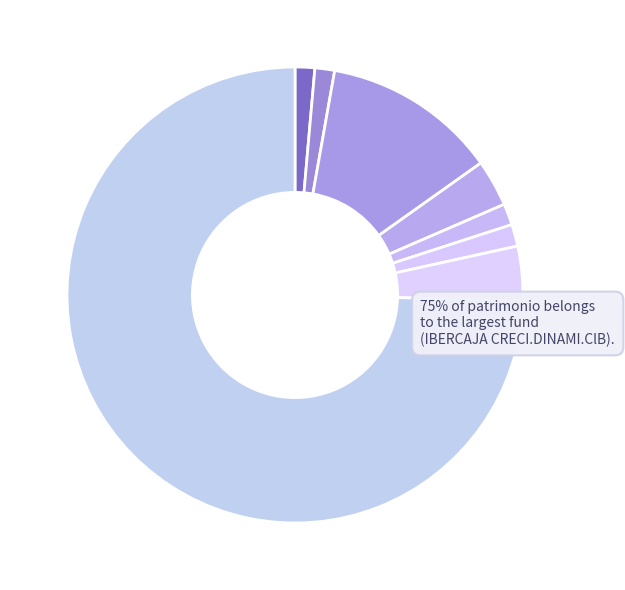

Which slice is the smallest?

PENTA INVERSION CLASE A